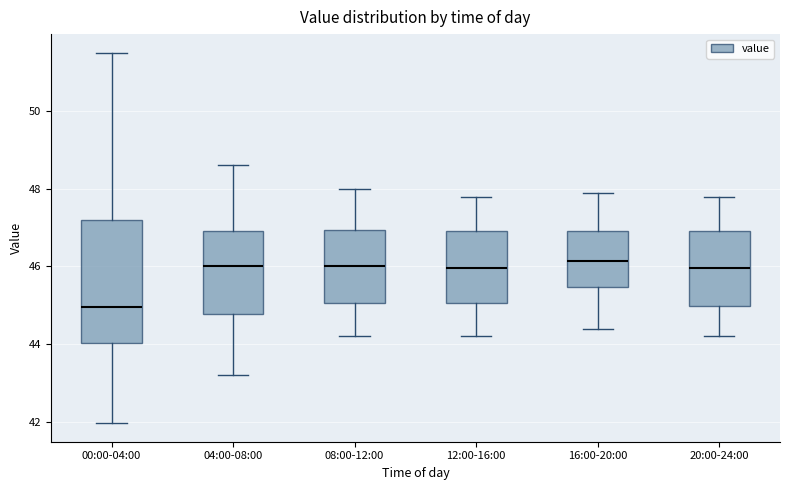

Reading left to right, read every box against the y-axis: the position of its median line, the range the box covers, and the ends of its whiskers. The values are not printed on the chart, so give them approximately, as read against the axis.

00:00-04:00: median 45.0, box 44.0 to 47.2, whiskers 42.0 to 51.6
04:00-08:00: median 46.0, box 44.8 to 47.0, whiskers 43.2 to 48.6
08:00-12:00: median 46.0, box 45.0 to 47.0, whiskers 44.2 to 48.0
12:00-16:00: median 46.0, box 45.0 to 47.0, whiskers 44.2 to 47.8
16:00-20:00: median 46.2, box 45.4 to 47.0, whiskers 44.4 to 48.0
20:00-24:00: median 46.0, box 45.0 to 47.0, whiskers 44.2 to 47.8